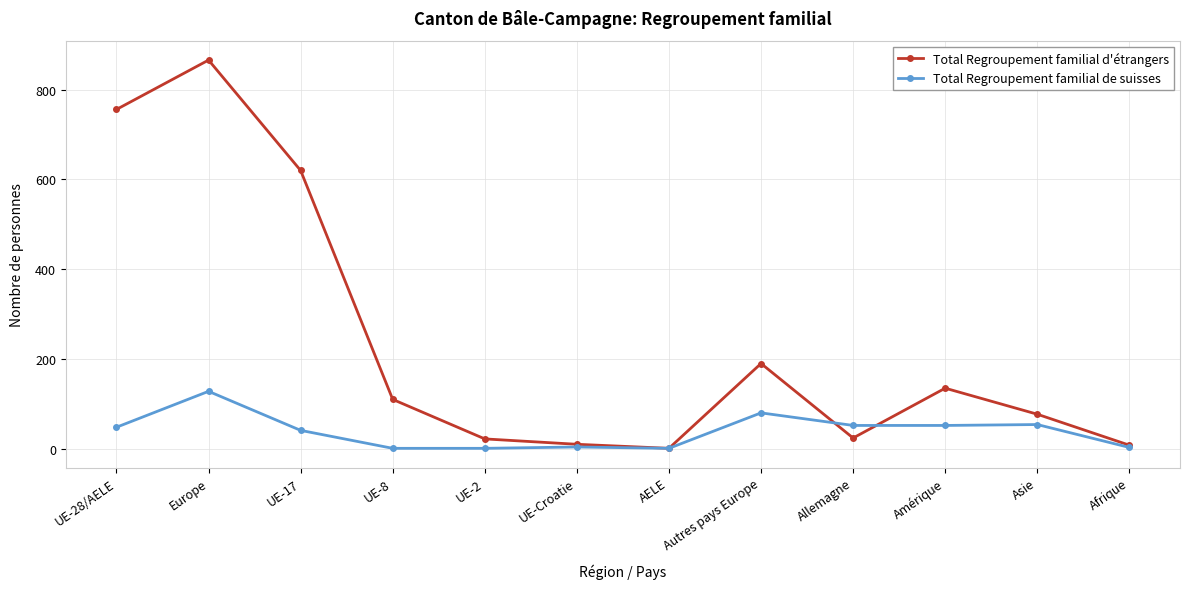

Does the chart display data point markers on the line(s)?

Yes